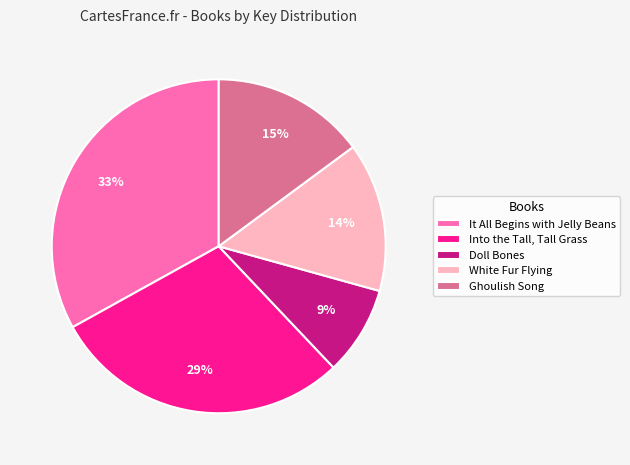

To the nearest percent, what is the combined percentage of Into the Tall, Tall Grass and It All Begins with Jelly Beans?

62%